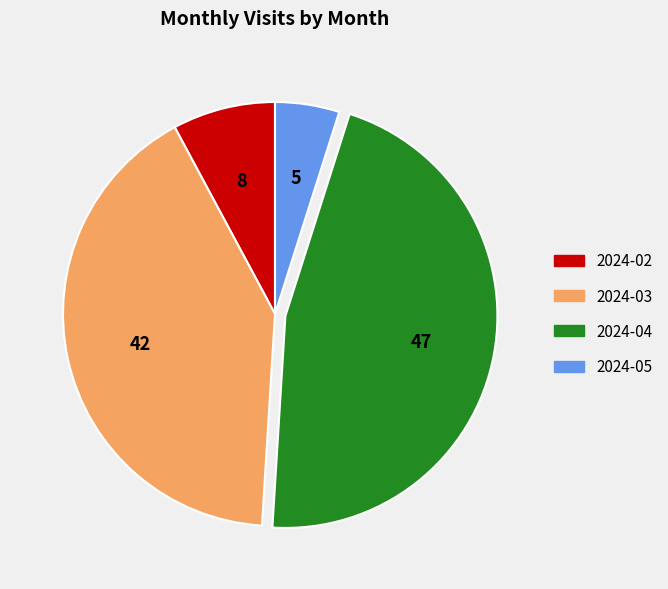

How many segments does this pie chart have?

4